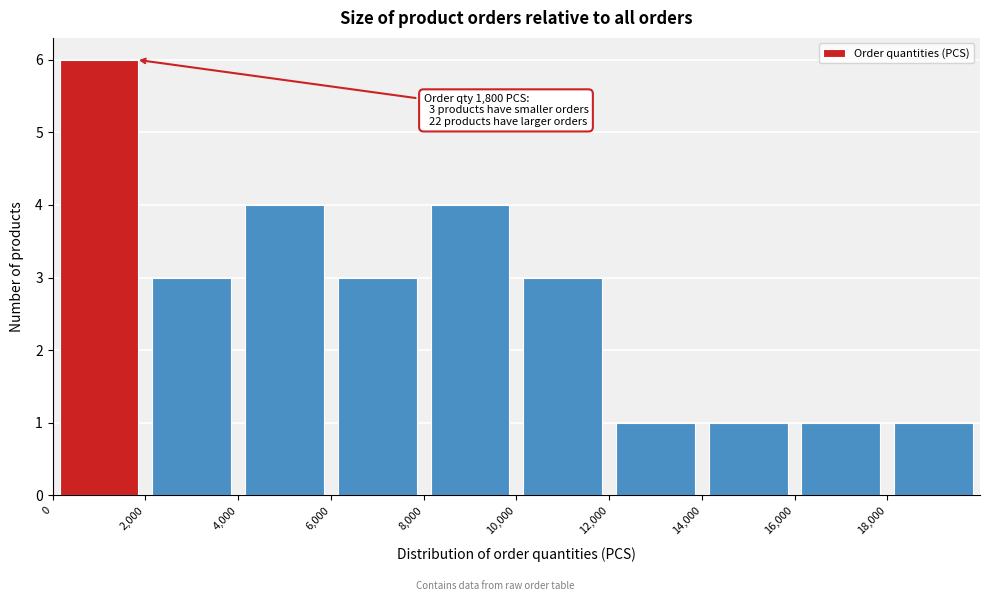

Which range on the x-axis has the tallest bar?

0 to 2000